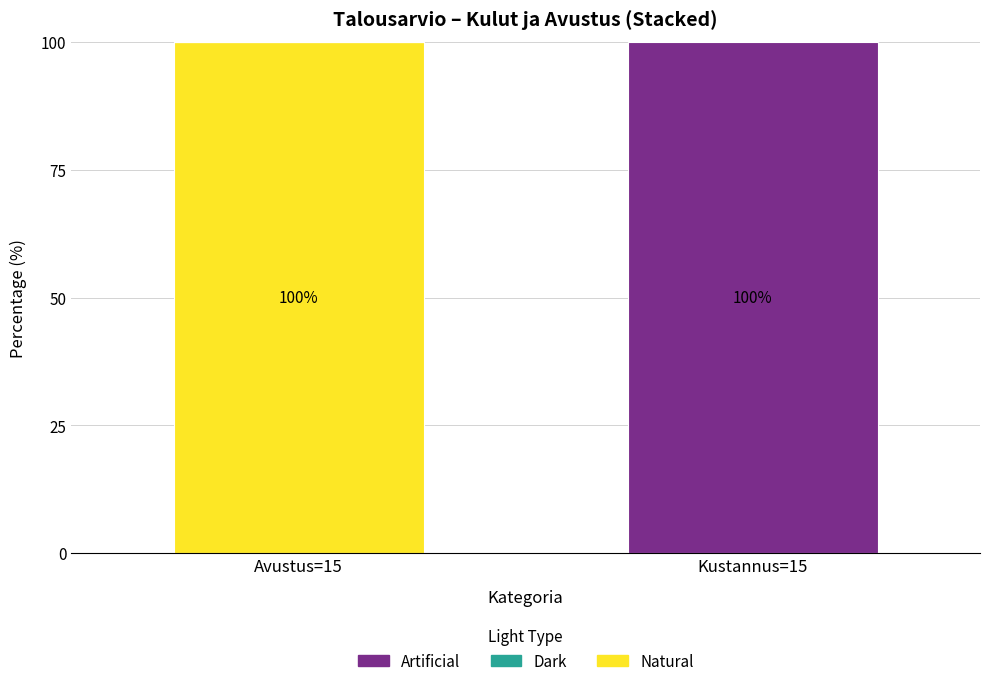

Count the number of categories in the chart.

2